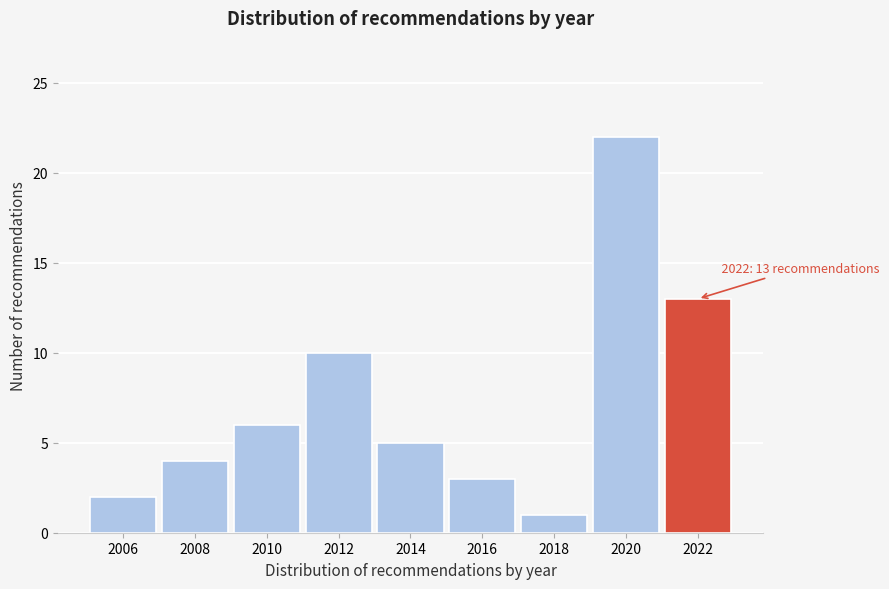

Reading left to right, what are all the values shown in this chart?

2	4	6	10	5	3	1	22	13